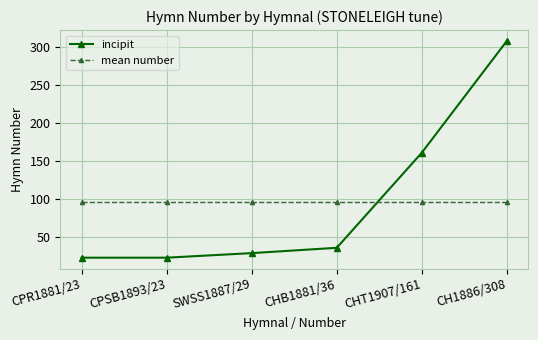

List the series in order of their peak value, highest first.

incipit, mean number